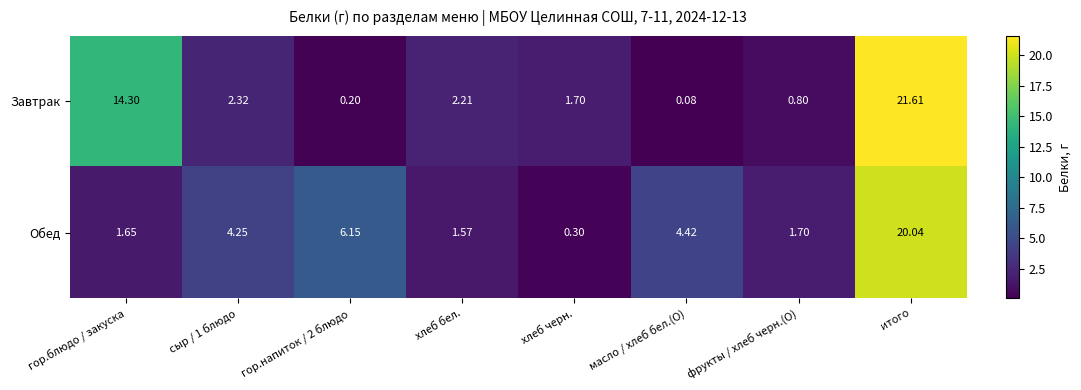

Which series has the largest total across all categories?

Завтрак